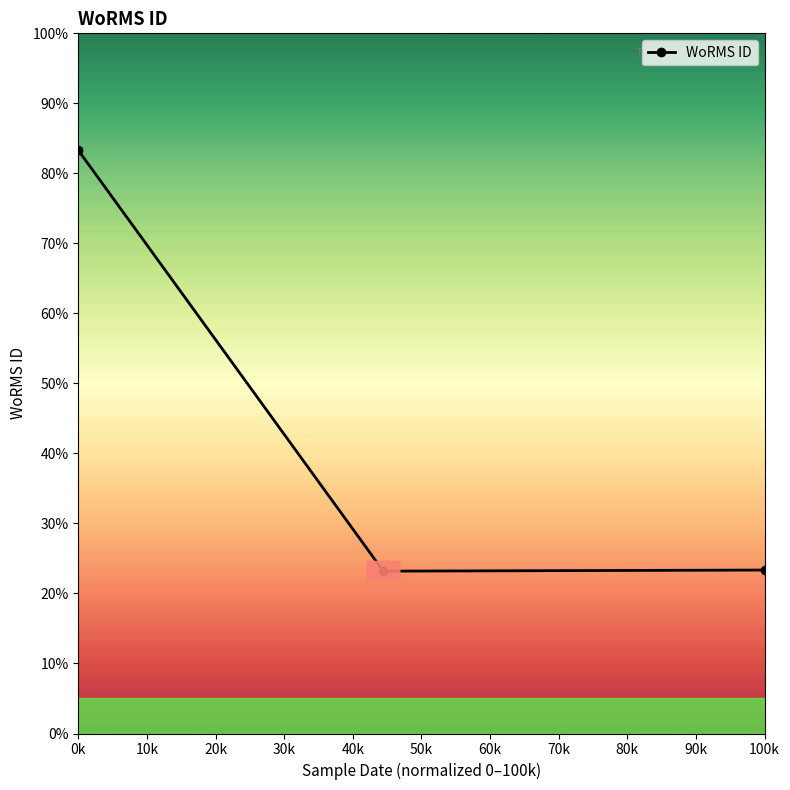

Is this an area chart (filled region under the line)?

No